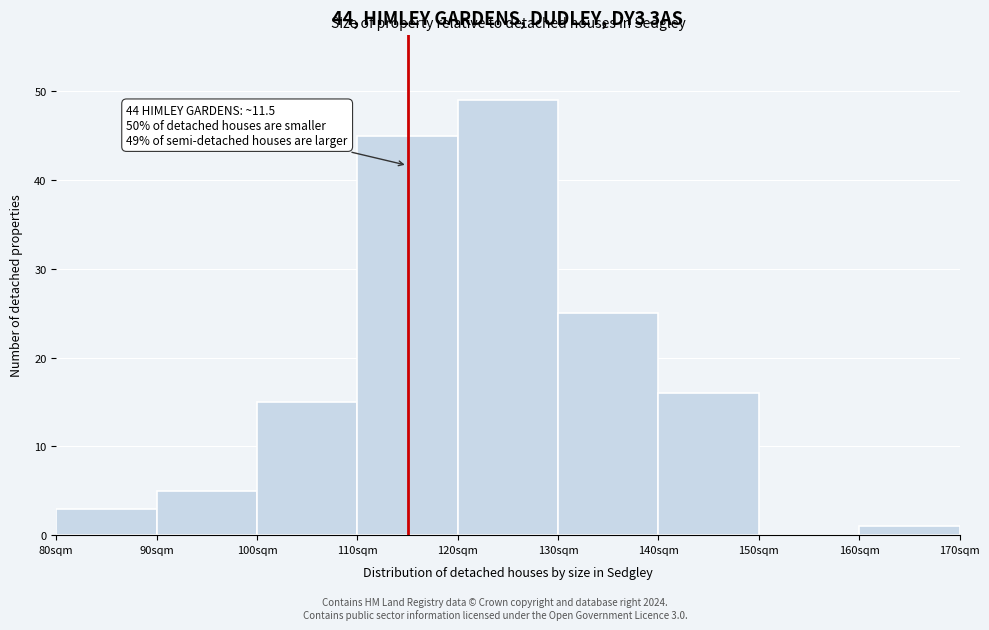

Reading left to right, transcribe all the data shown in this chart.

80sqm=3	90sqm=5	100sqm=15	110sqm=45	120sqm=49	130sqm=25	140sqm=16	150sqm=0	160sqm=1